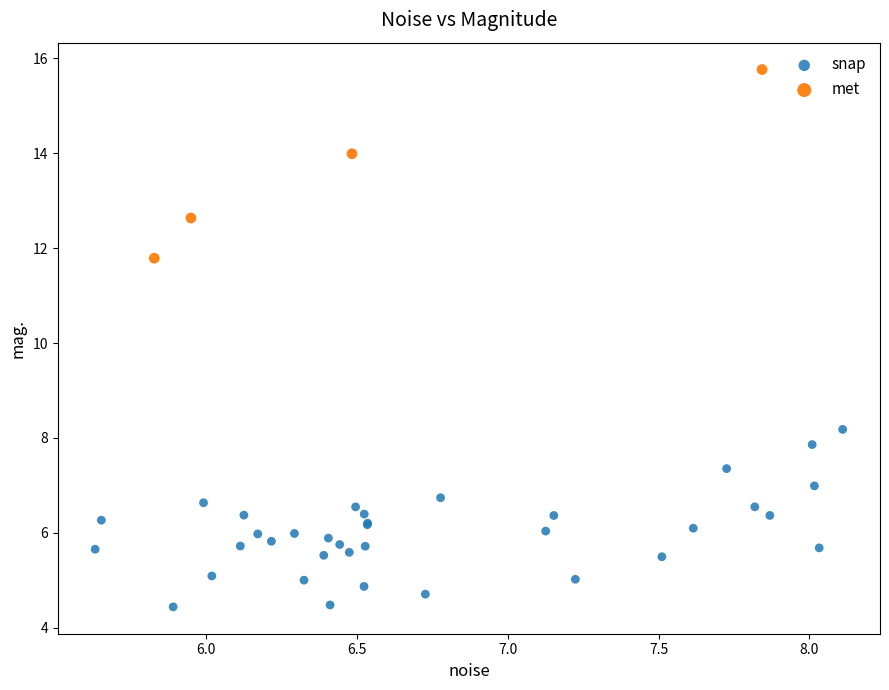

Which series has the largest Y range (max minus min)?

met